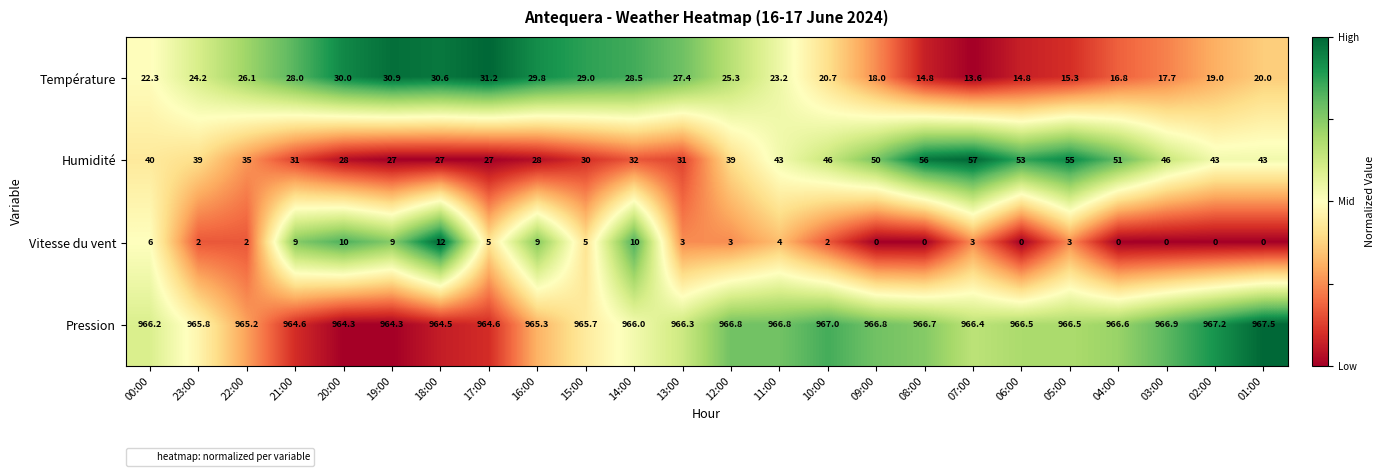

Rank the series at 14:00 from lowest to highest value.

Vitesse du vent, Température, Humidité, Pression